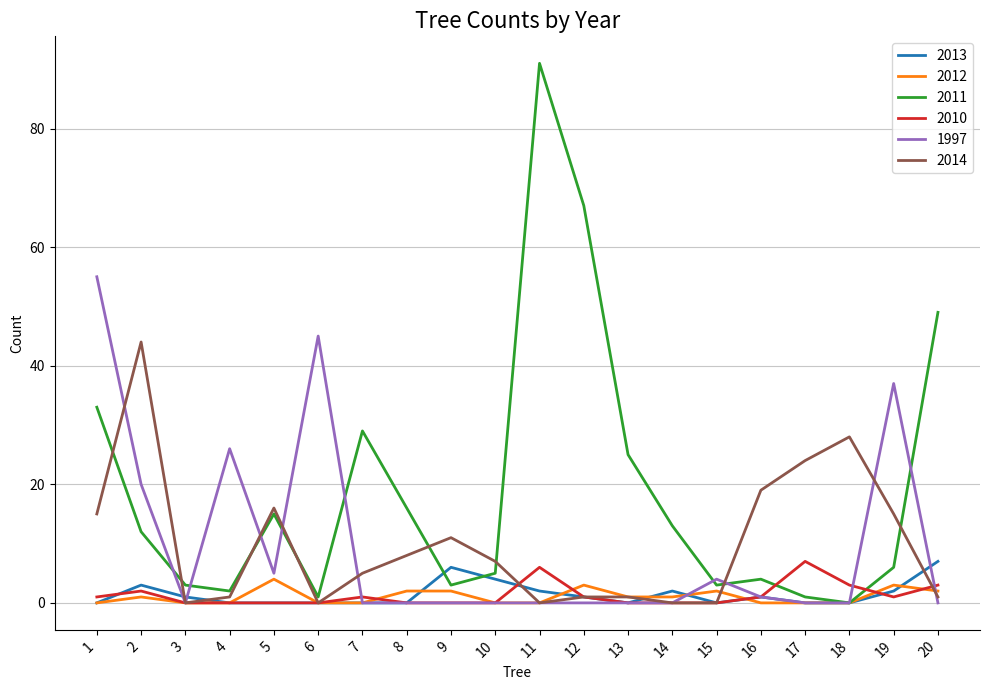

True or false: 2012 and 2013 cross at least once.

True